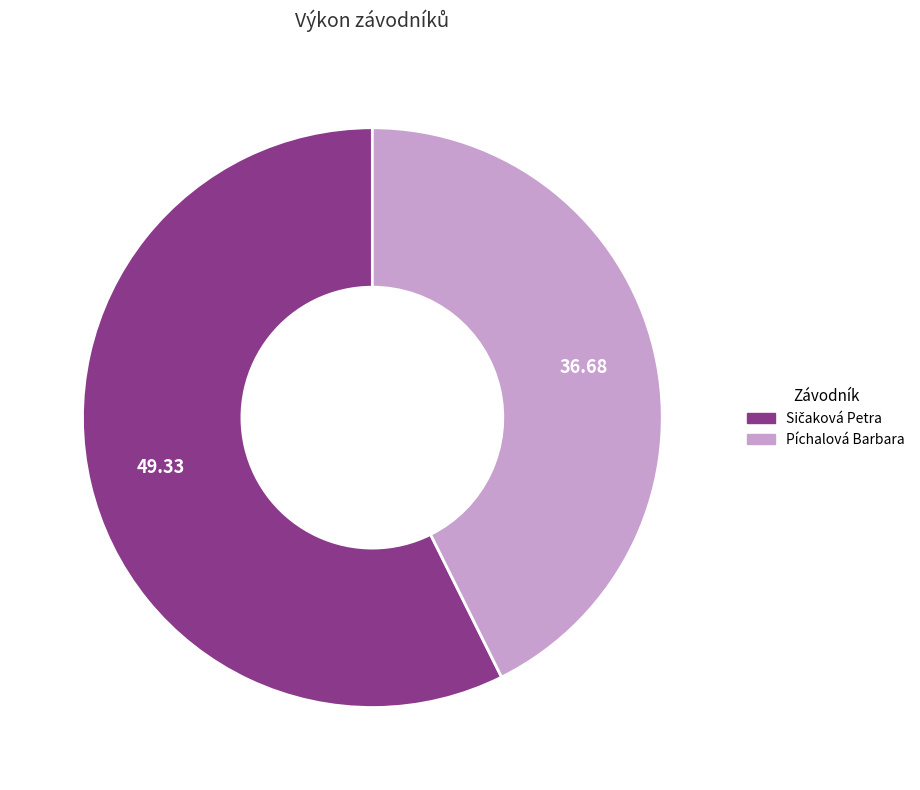

Which slice is the smallest?

Píchalová Barbara